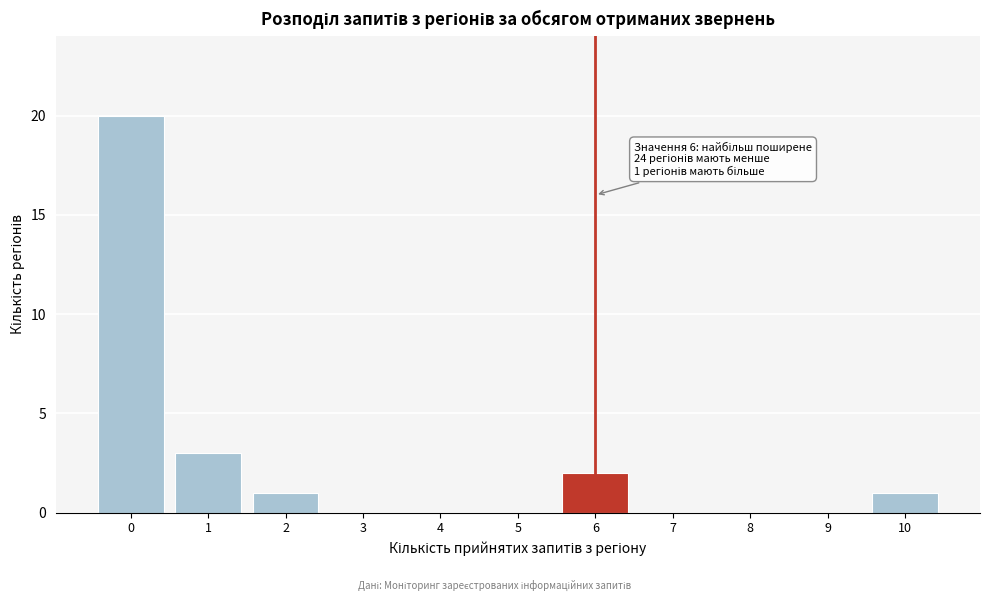

Reading right to left, what are all the values shown in this chart?

10=1	9=0	8=0	7=0	6=2	5=0	4=0	3=0	2=1	1=3	0=20